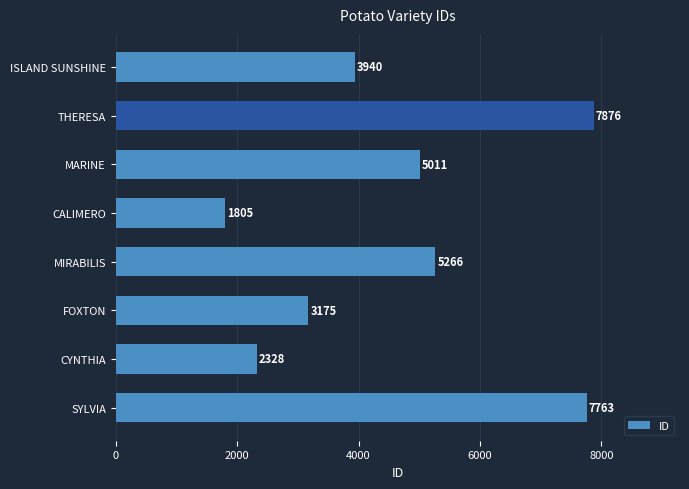

List the labels in order of value, smallest first.

CALIMERO, CYNTHIA, FOXTON, ISLAND SUNSHINE, MARINE, MIRABILIS, SYLVIA, THERESA